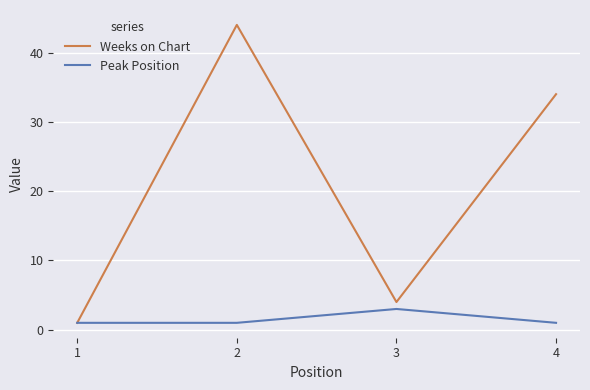

What is the approximate value of Peak Position at 2?

1